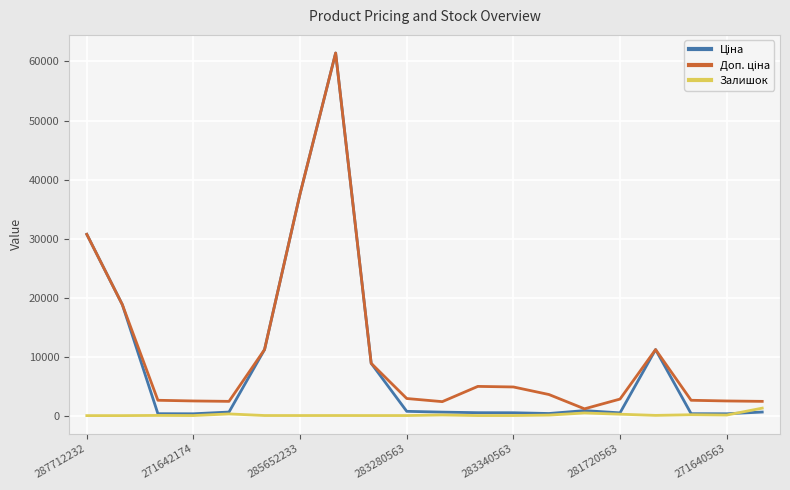

What is the greatest value displayed?

61434.3